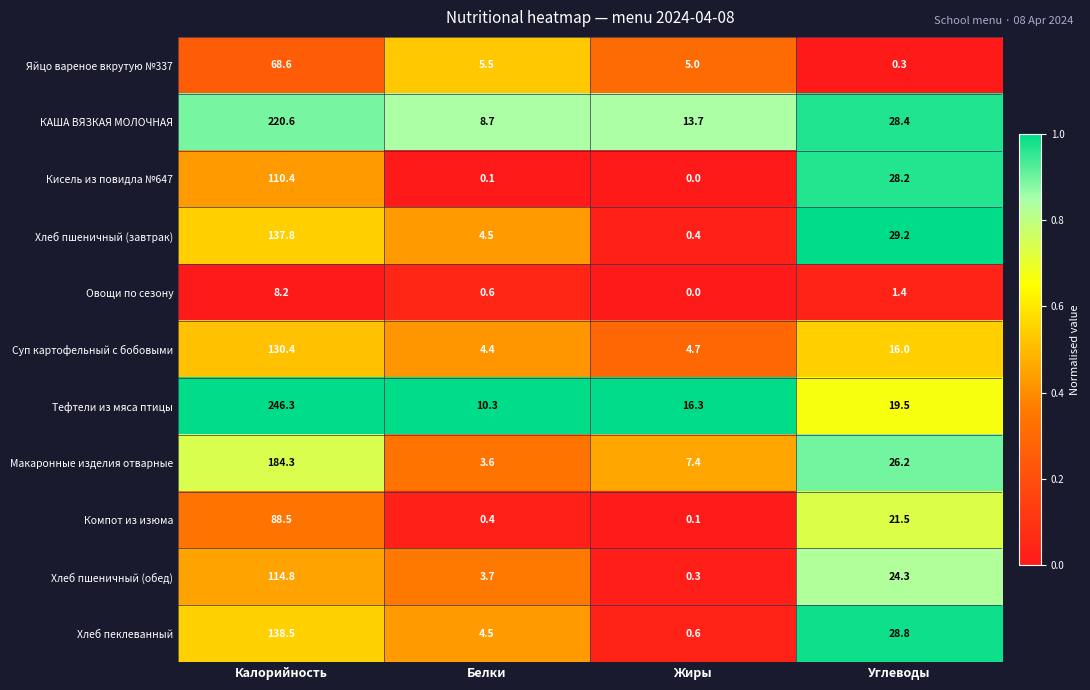

Read the Яйцо вареное вкрутую №337 value at Калорийность.

68.6